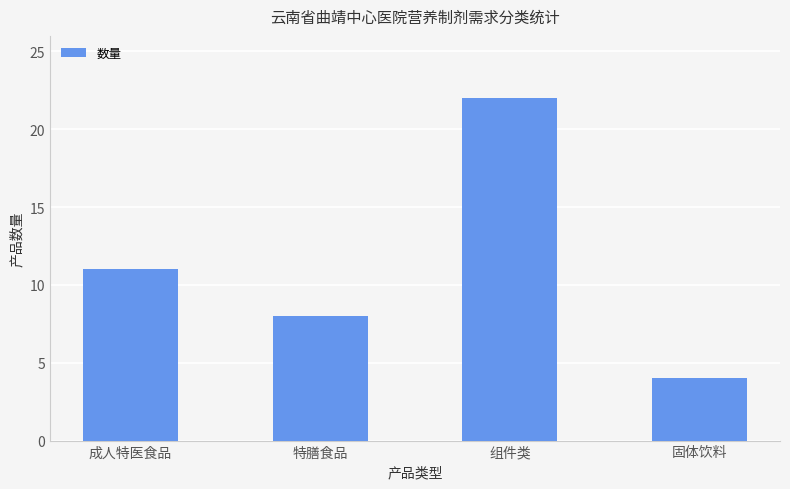

List the labels in order of value, largest first.

组件类, 成人特医食品, 特膳食品, 固体饮料